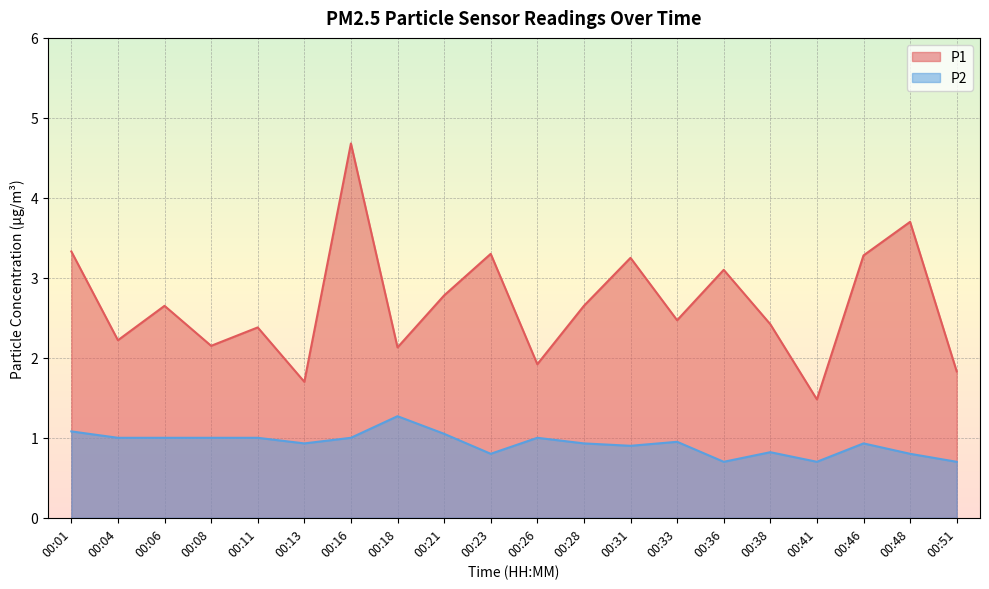

Which series has the largest total across all categories?

P1